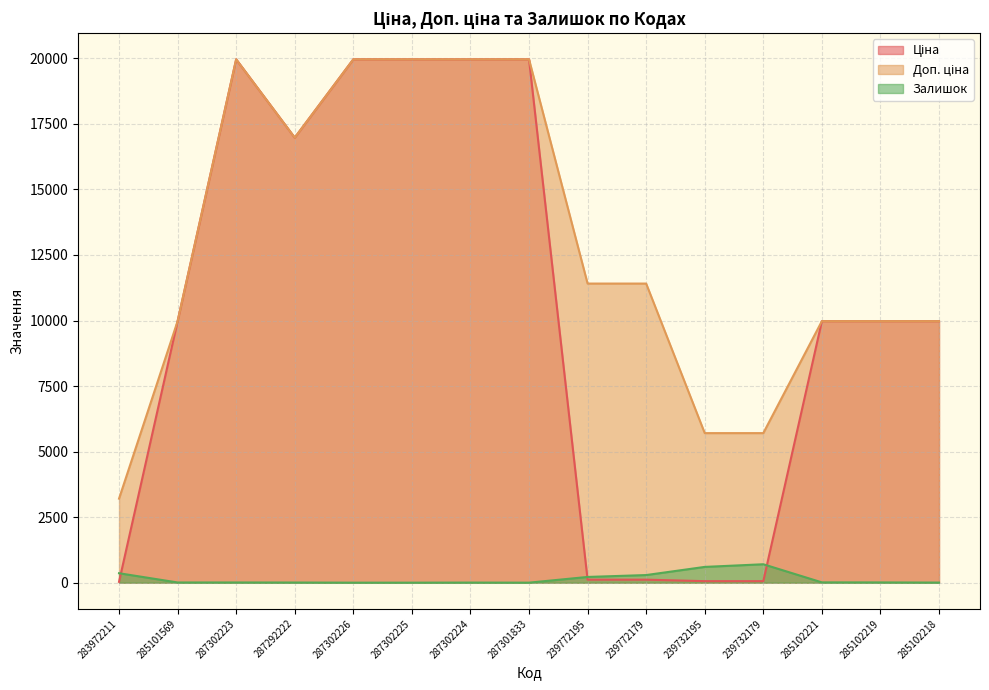

How many data points in Залишок are less than 7?

6